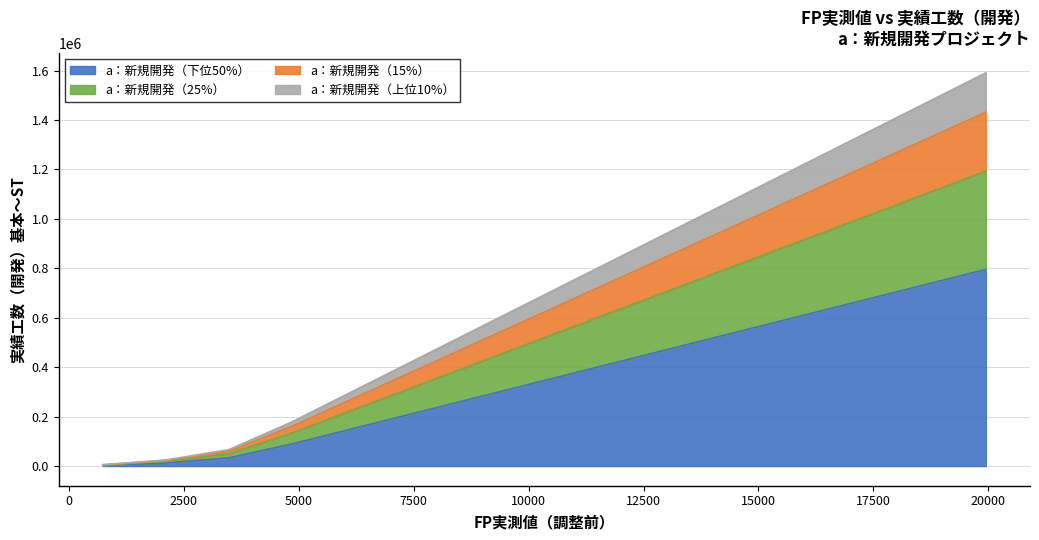

What are all the series names shown in the legend?

a：新規開発（下位50%）, a：新規開発（25%）, a：新規開発（15%）, a：新規開発（上位10%）